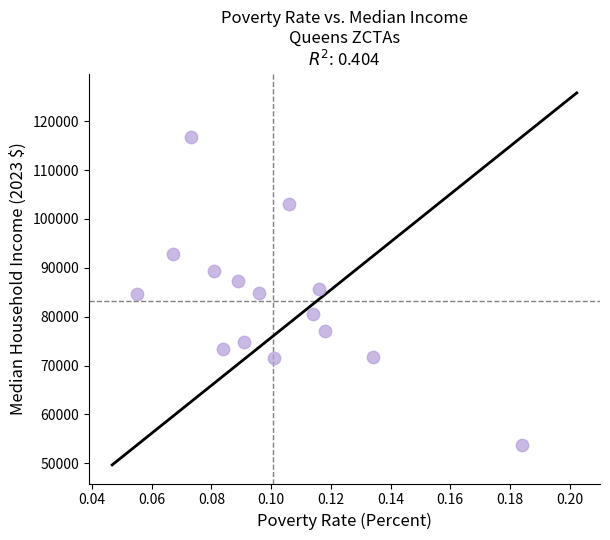

How many data points are displayed?

15